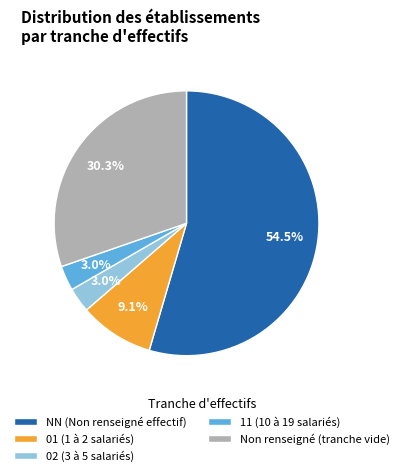

To the nearest percent, what is the average slice percentage?

20%